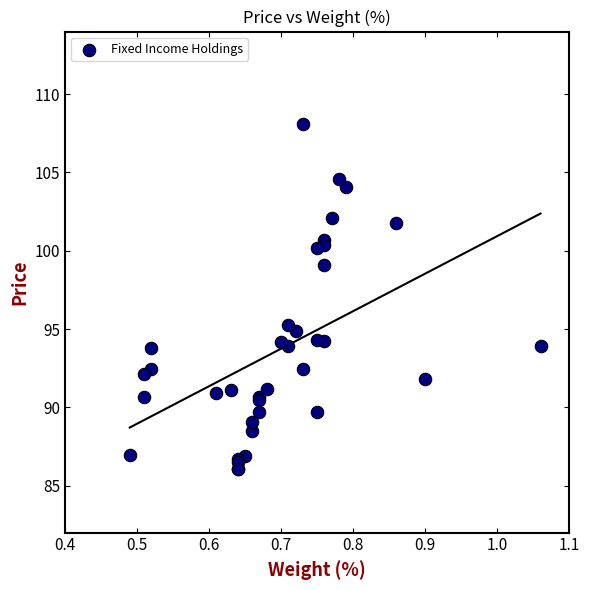

What Y value in the scatter plot is closest to 97?

95.3